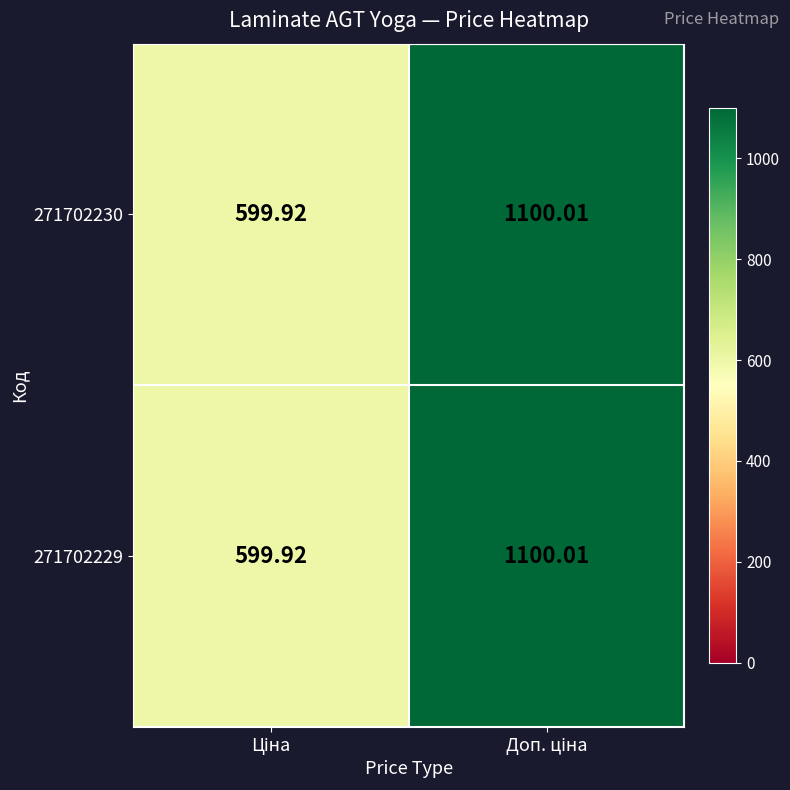

How many categories are shown in the chart?

2